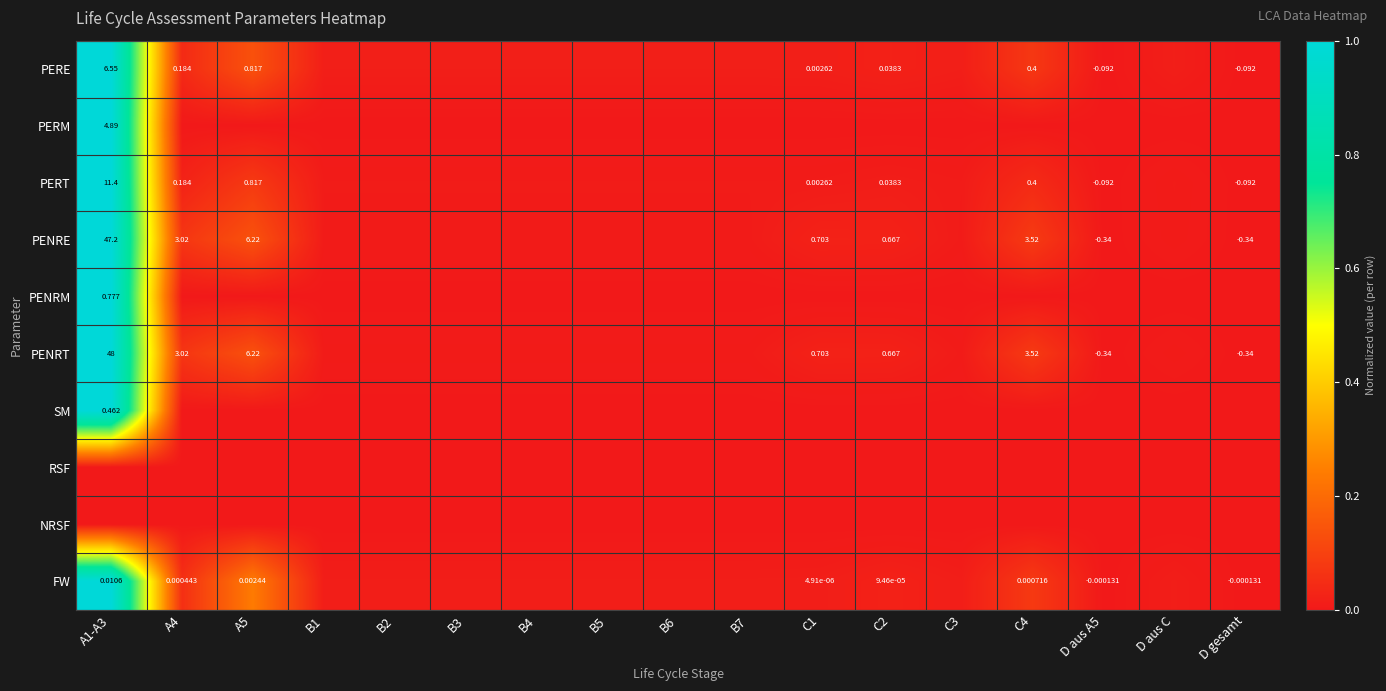

How many values in PERE are above zero?

15